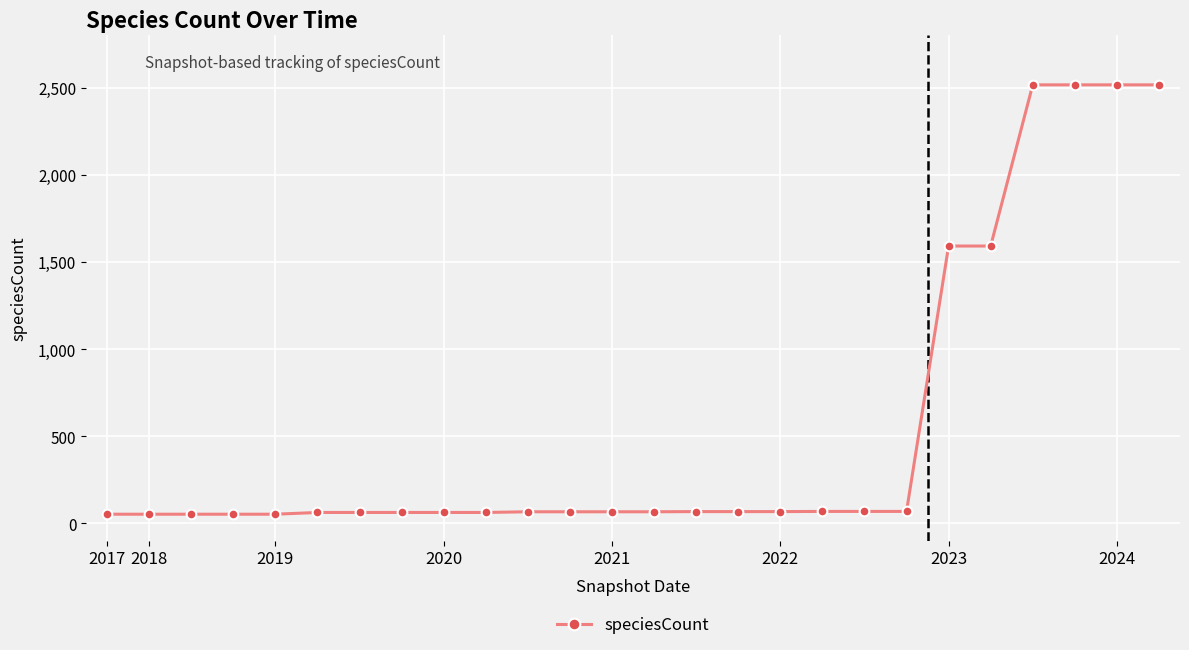

How many lines are shown in the chart?

1